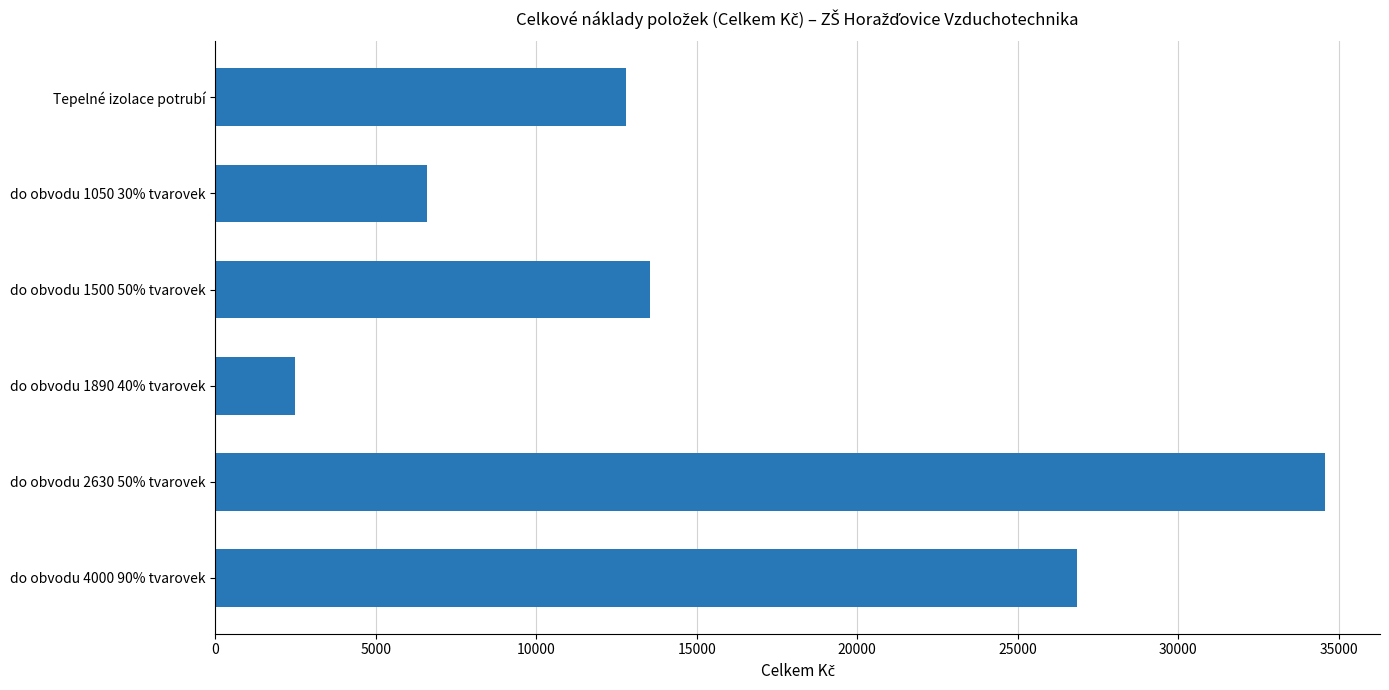

What is the value of the 5th bar from the top?

34561